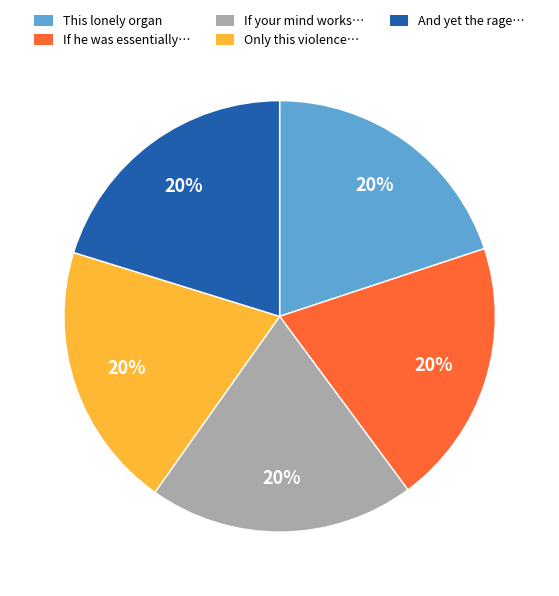

Does This lonely organ represent more than half of the total?

No